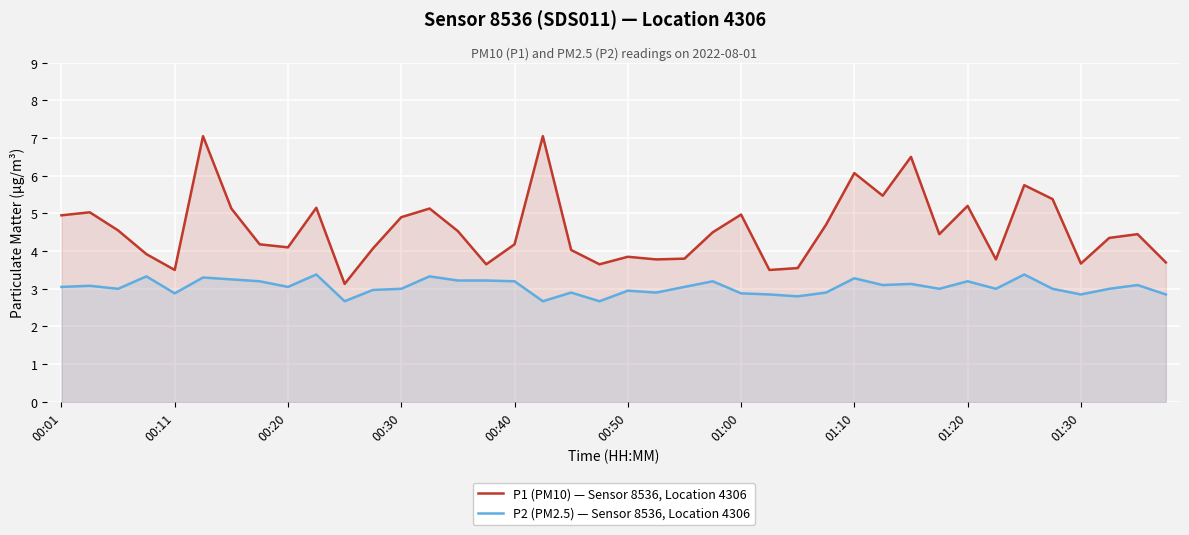

At 23, list the series in order from largest to smallest.

P1 (PM10) — Sensor 8536, Location 4306, P2 (PM2.5) — Sensor 8536, Location 4306